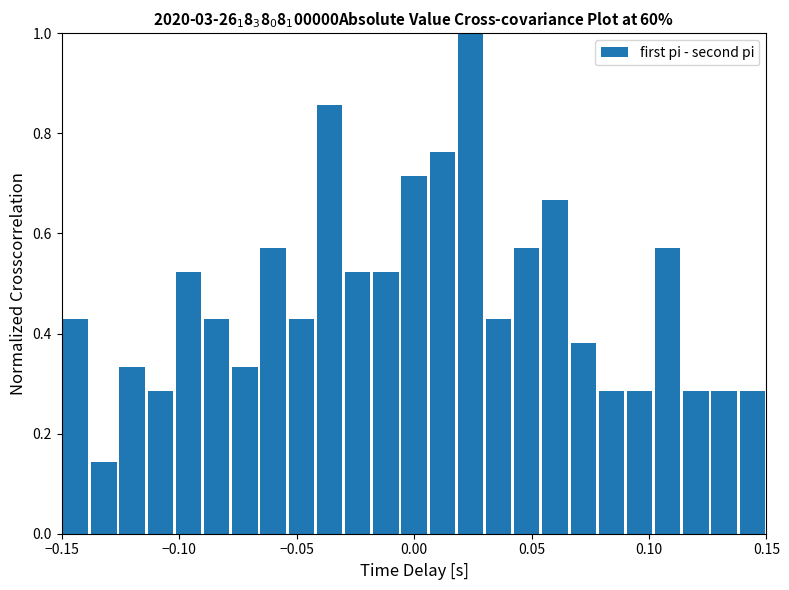

Around what value on the x-axis is the tallest bar? Give the approximate position of its centre, as read against the axis.

0.025